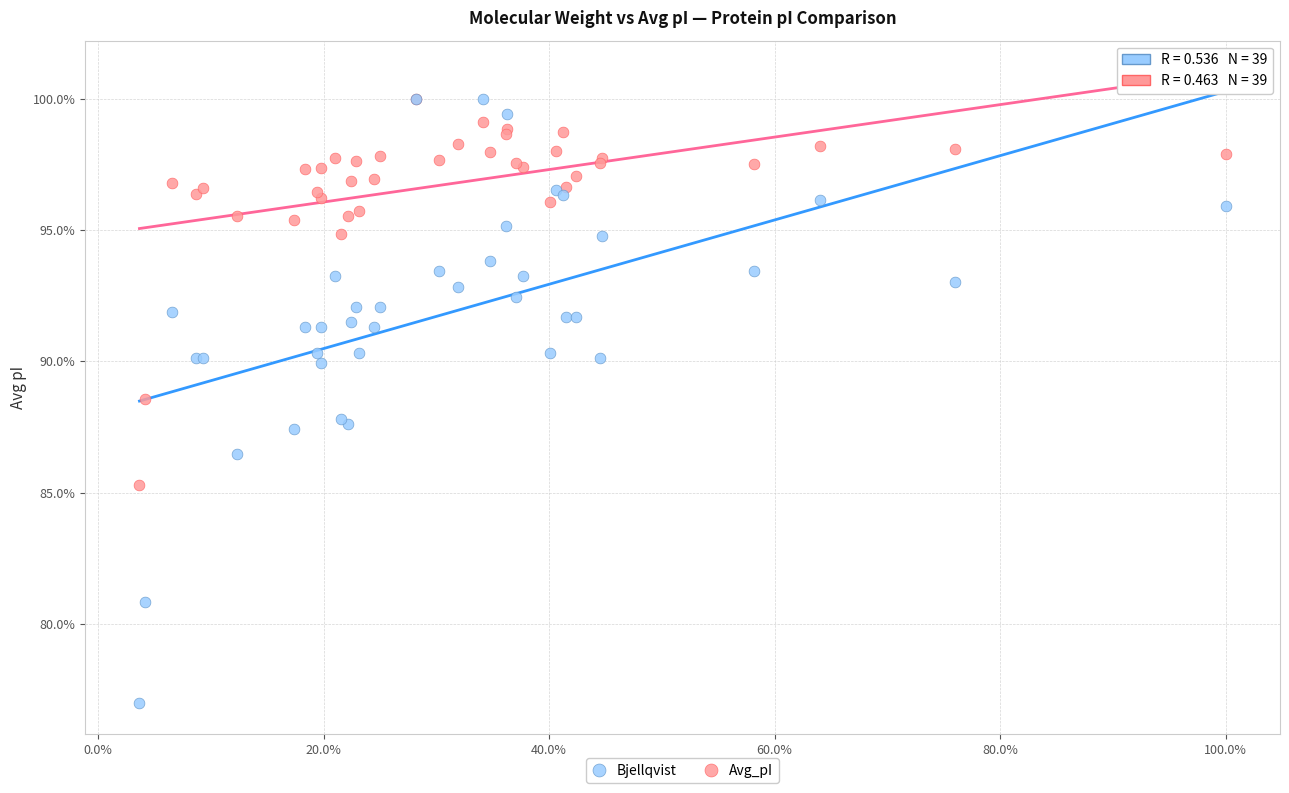

What are all the series names shown in the legend?

Bjellqvist, Avg_pI